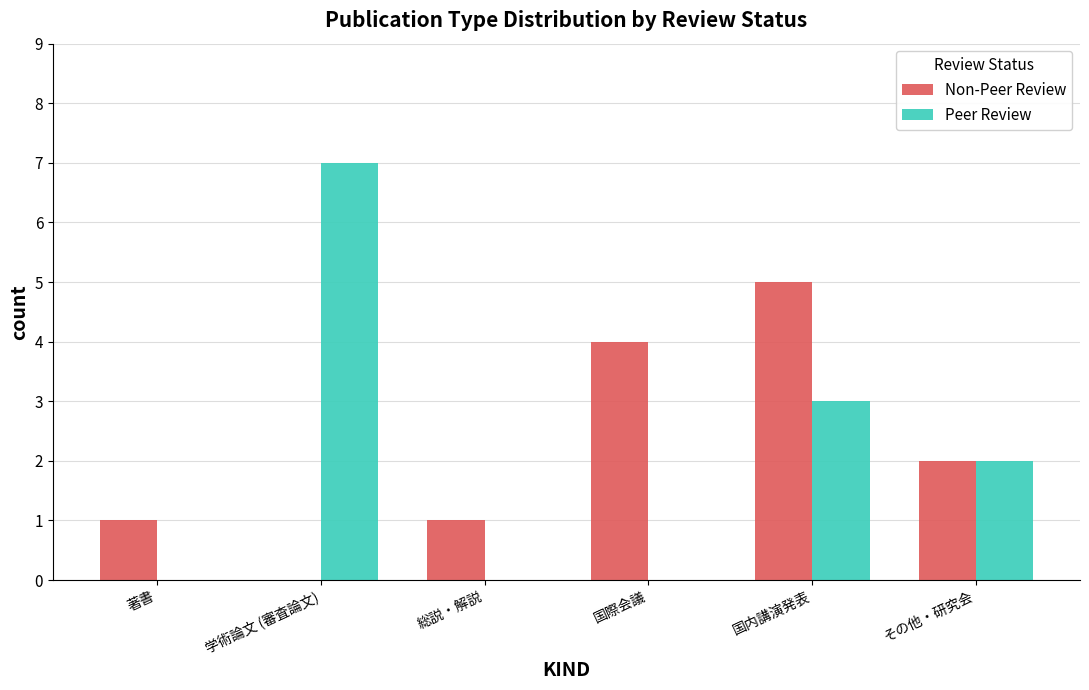

At which label does Peer Review reach its peak?

学術論文 (審査論文)